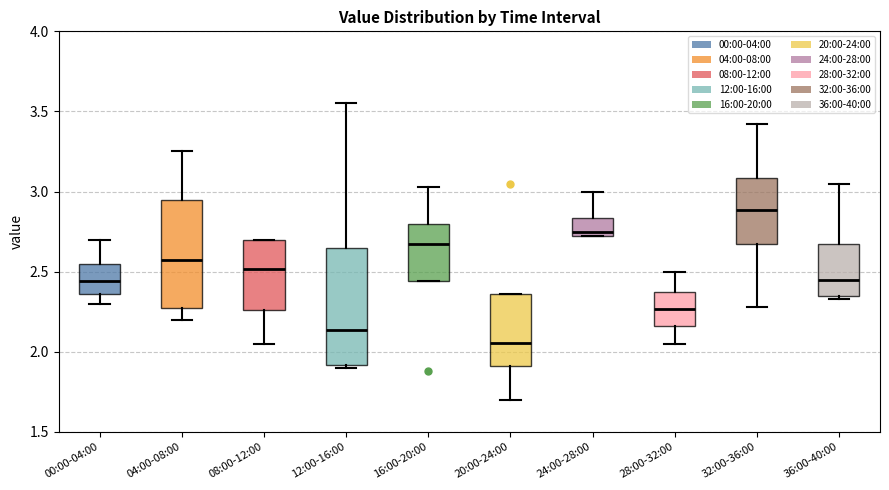

Where does the upper whisker of the box for 36:00-40:00 end on the y-axis? The values are not printed on the chart, so give them approximately, as read against the axis.

3.05